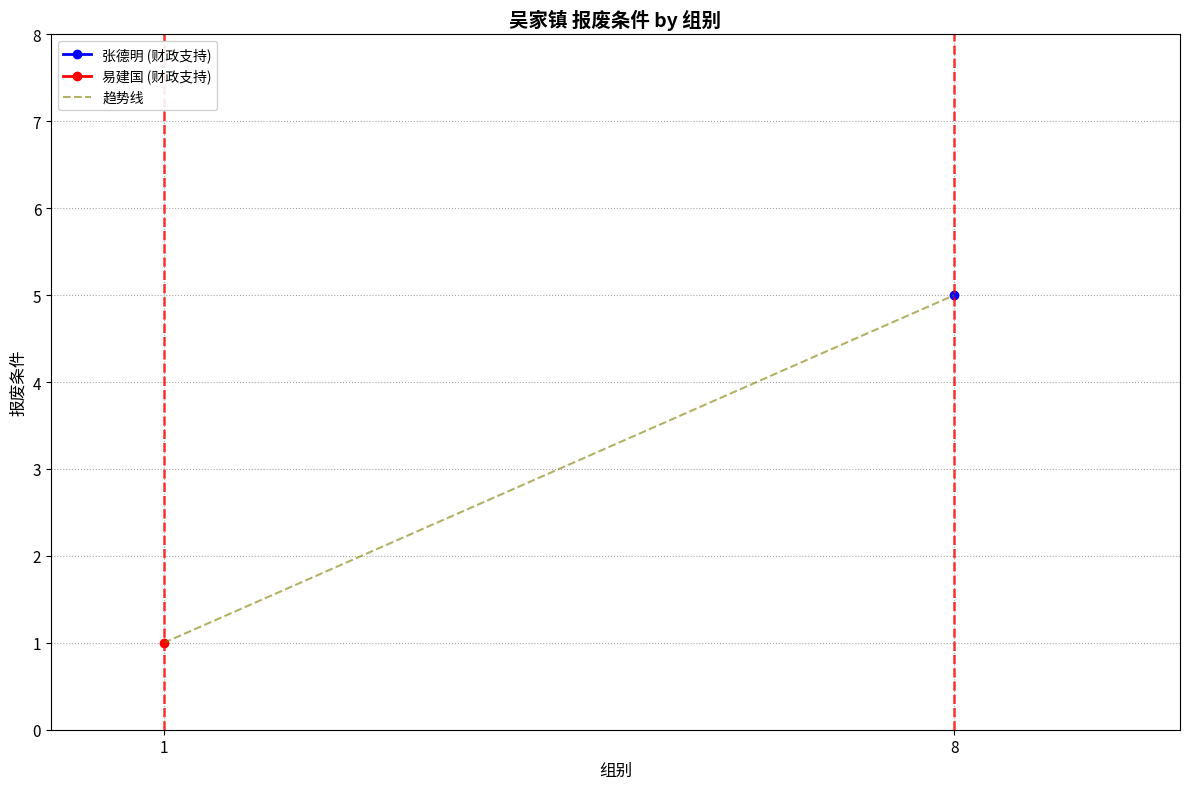

What is the sum of all values?

6